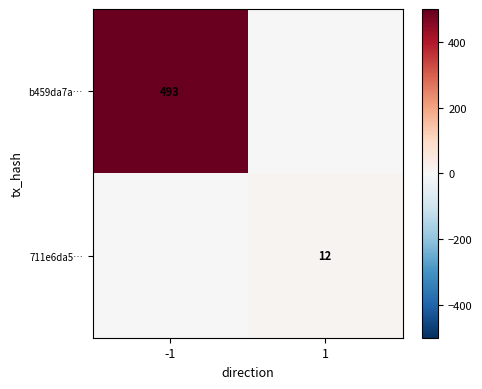

The b459da7a… series shows 493 at -1. True or false?

True